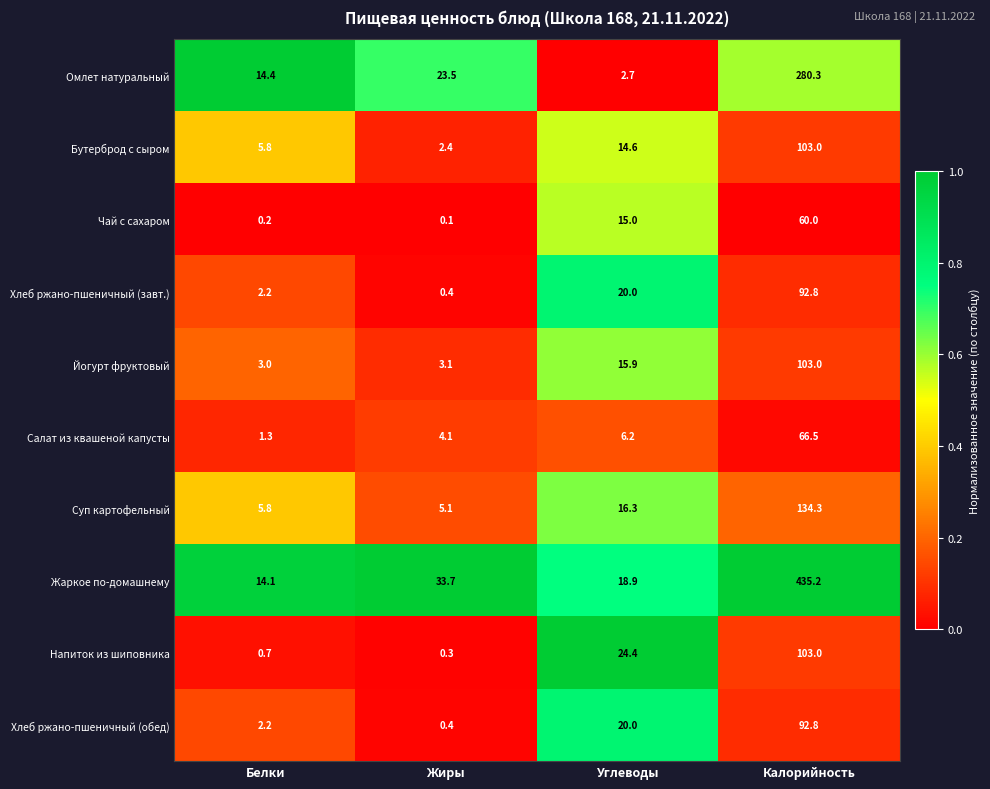

Is it true that Хлеб ржано-пшеничный (завт.) equals 0.4 at Жиры?

True